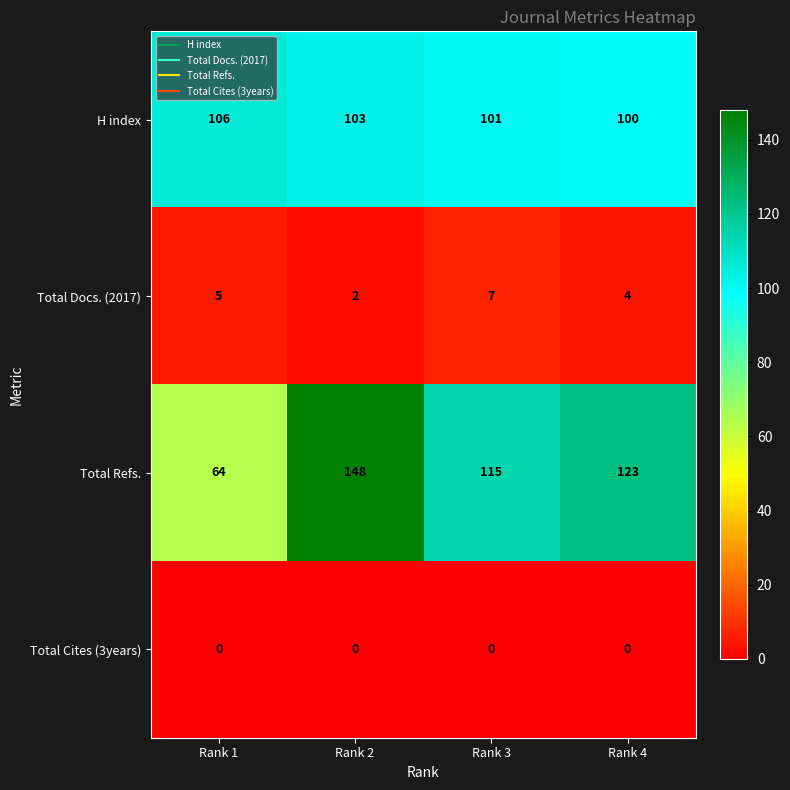

Which label corresponds to the largest value in the chart?

Rank 2